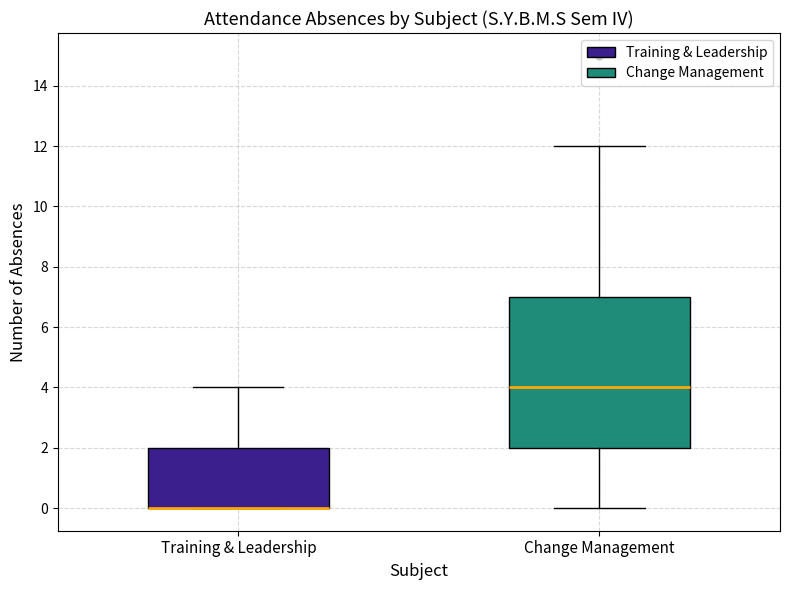

Where does the lower whisker of the box for Change Management end on the y-axis? The values are not printed on the chart, so give them approximately, as read against the axis.

0